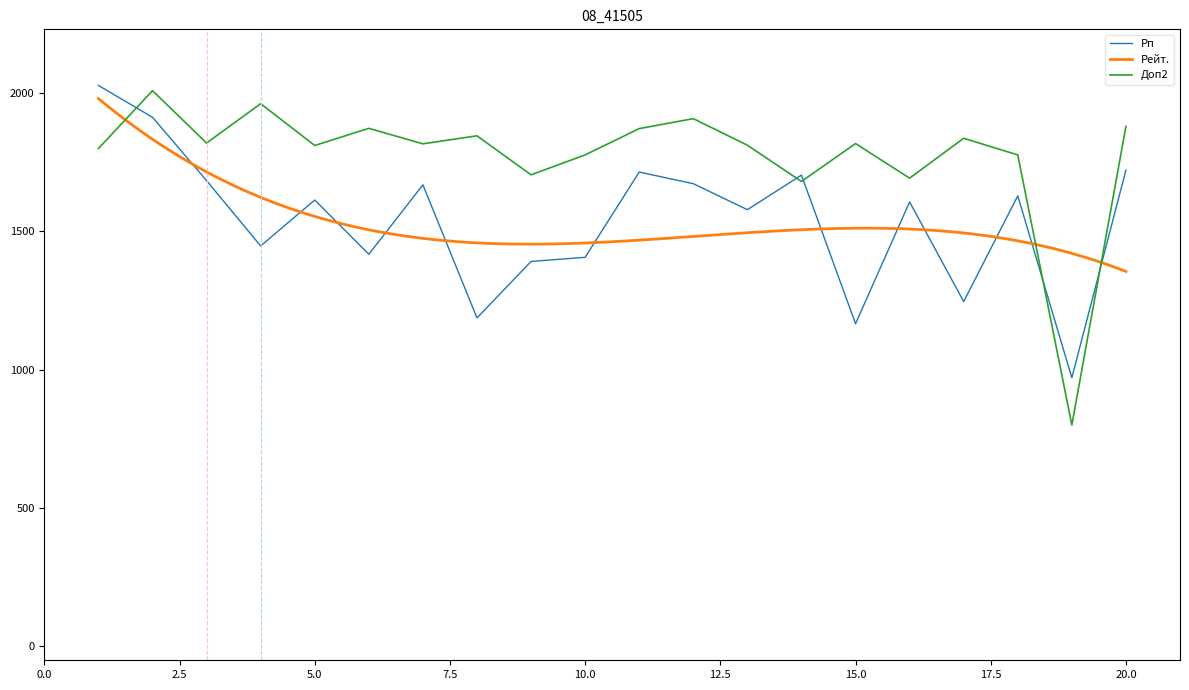

At which label does Рп reach its peak?

1